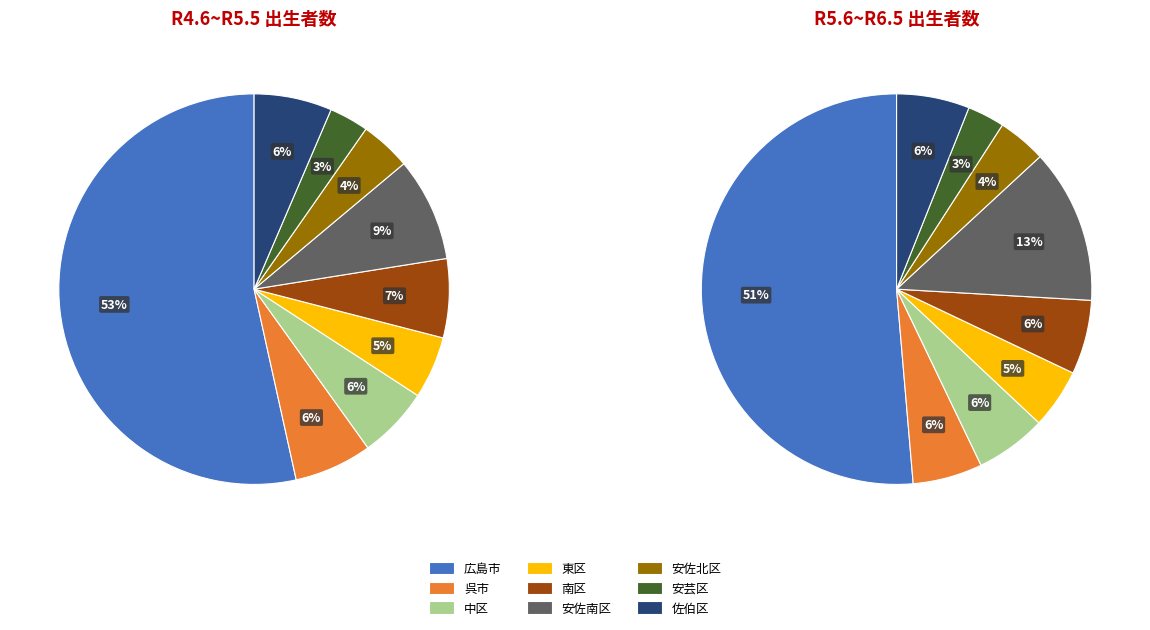

How many segments does this pie chart have?

9